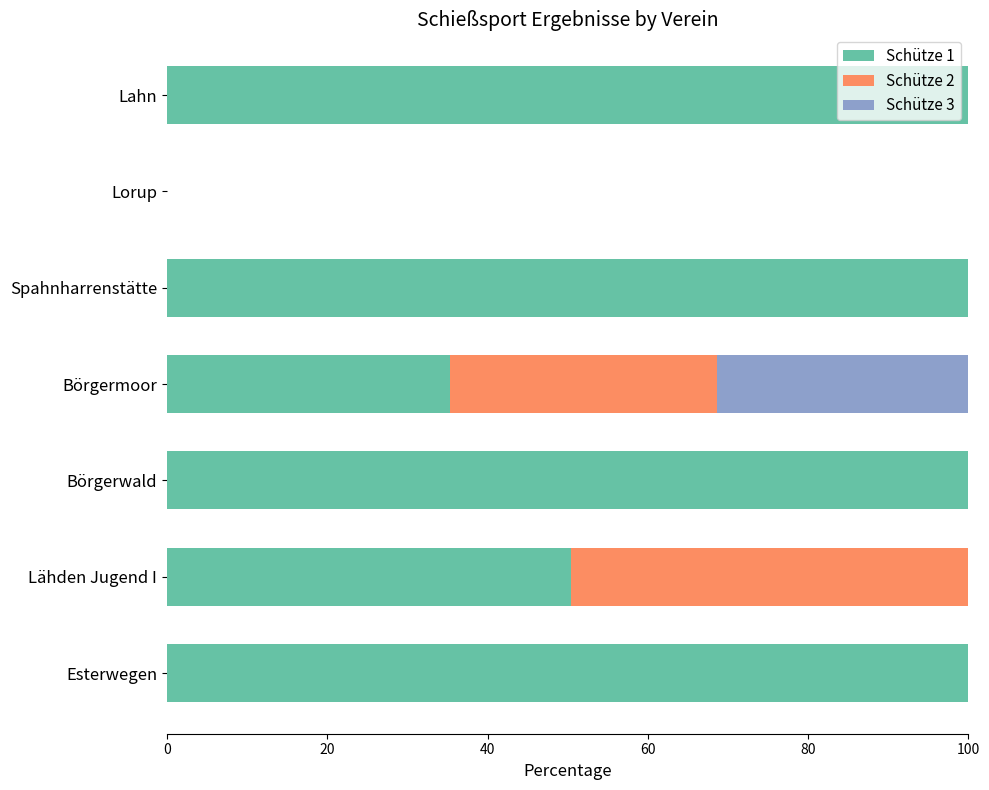

What is the maximum value for Schütze 1?

100.0